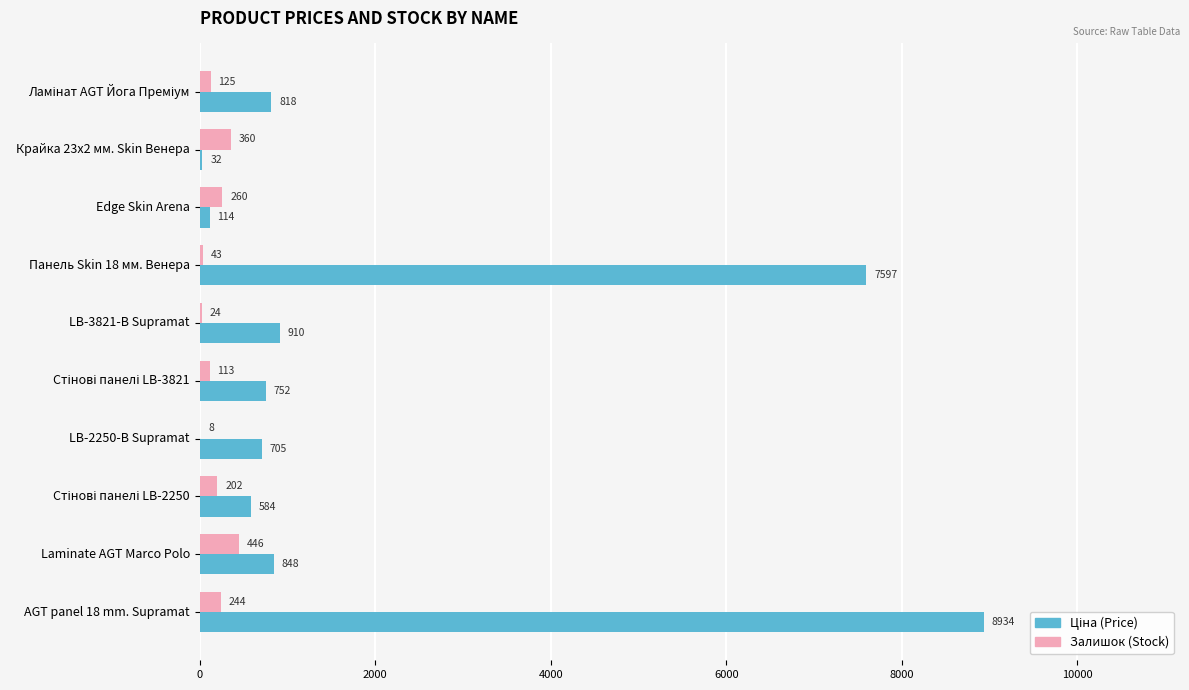

At which category is the sum across all series the highest?

AGT panel 18 mm. Supramat